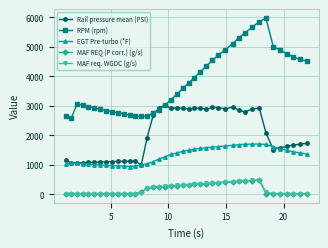

What is the maximum value for MAF REQ (P corr.) (g/s)?

484.2